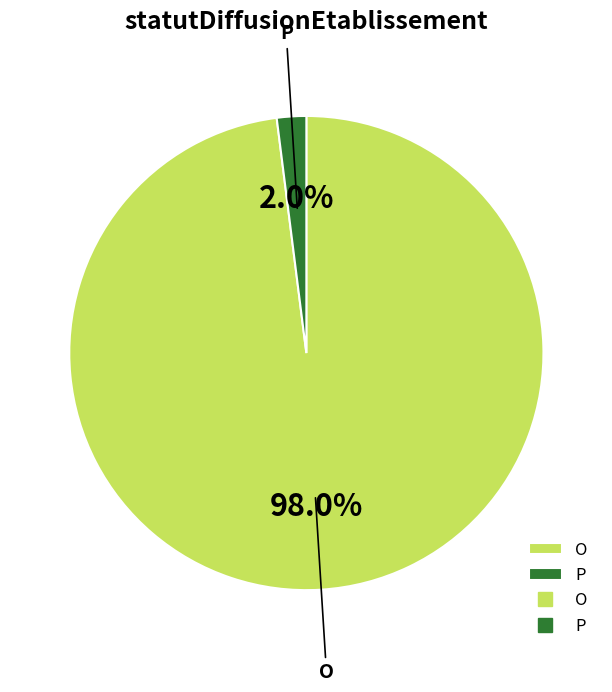

To the nearest percent, what is the difference between the O and P slice percentages?

96%